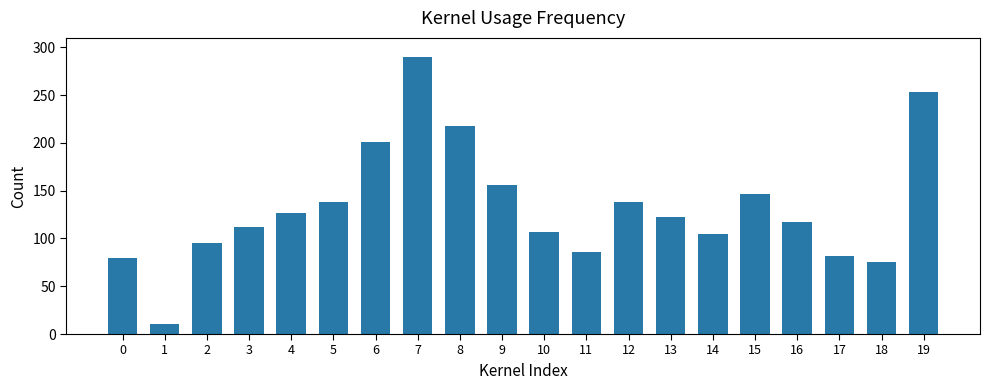

Where does the data first go above 123?

4